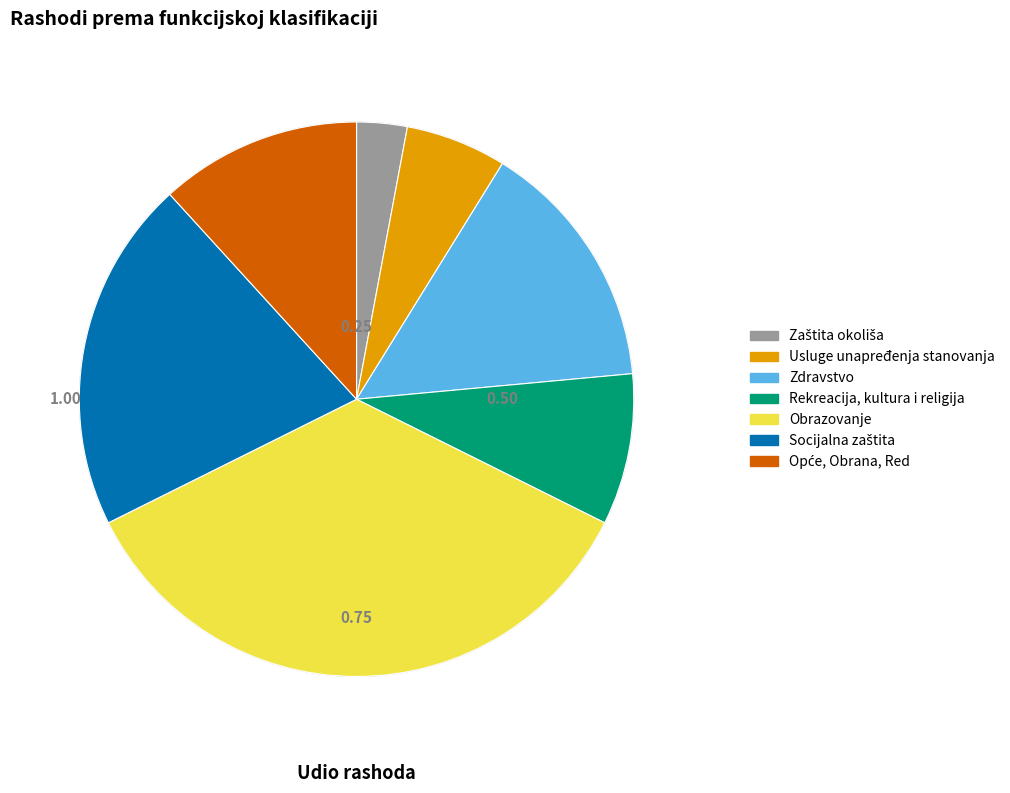

Which has a higher value, Rekreacija, kultura i religija or Zdravstvo?

Zdravstvo